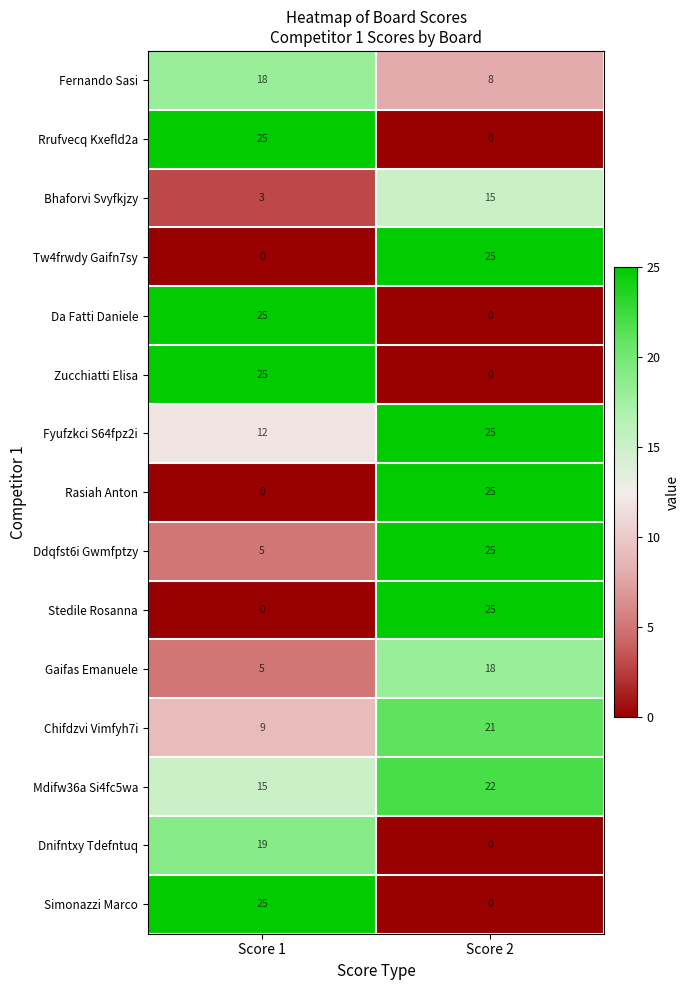

The value of Bhaforvi Svyfkjzy at Score 1 is 1. True or false?

False